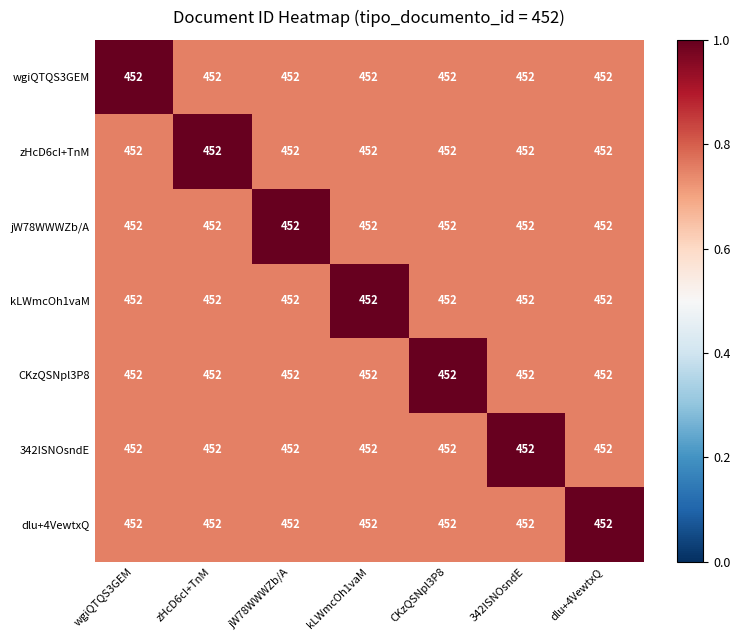

Which has a higher value, jW78WWWZb/A or wgiQTQS3GEM?

wgiQTQS3GEM